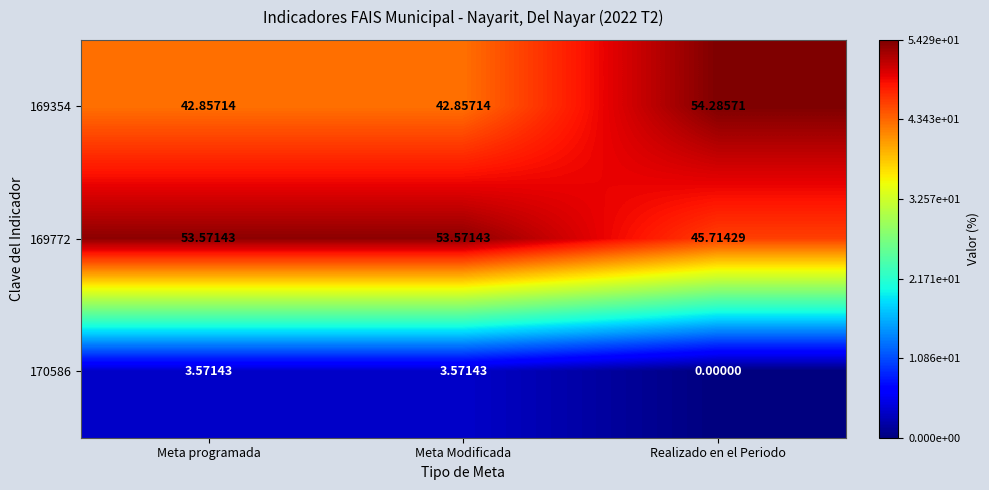

At which category does the chart reach its peak across all series?

Realizado en el Periodo